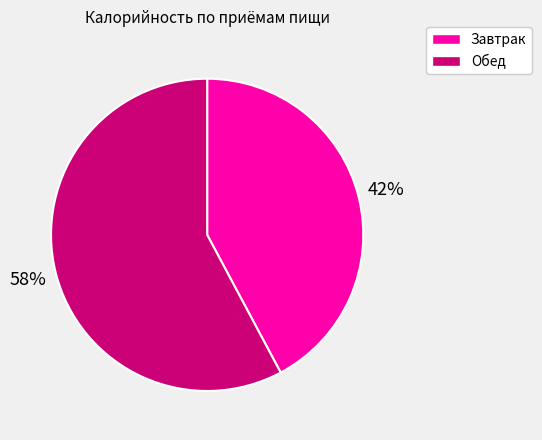

To the nearest percent, what is the difference between the largest and smallest slice percentages?

16%